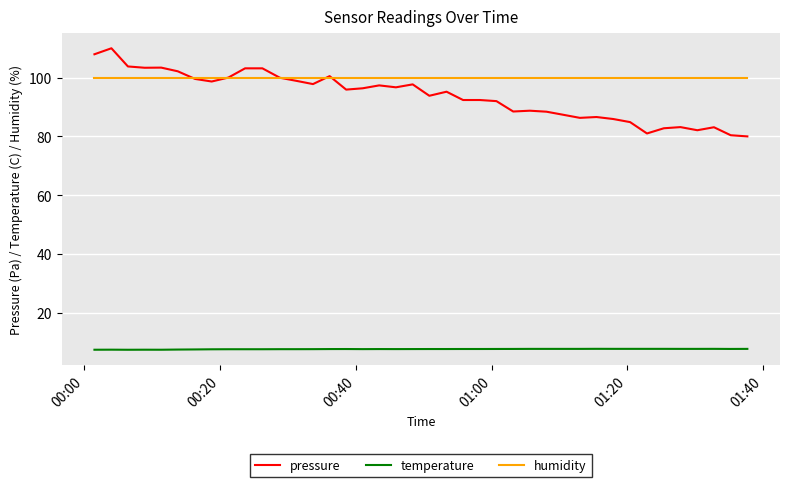

True or false: pressure and temperature cross at least once.

False